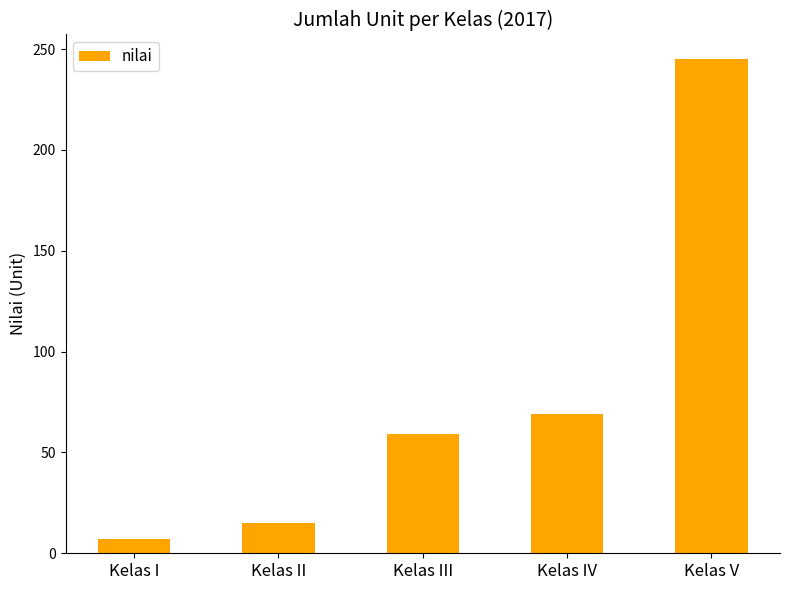

What value does the data have at Kelas V, to the nearest 50?

250